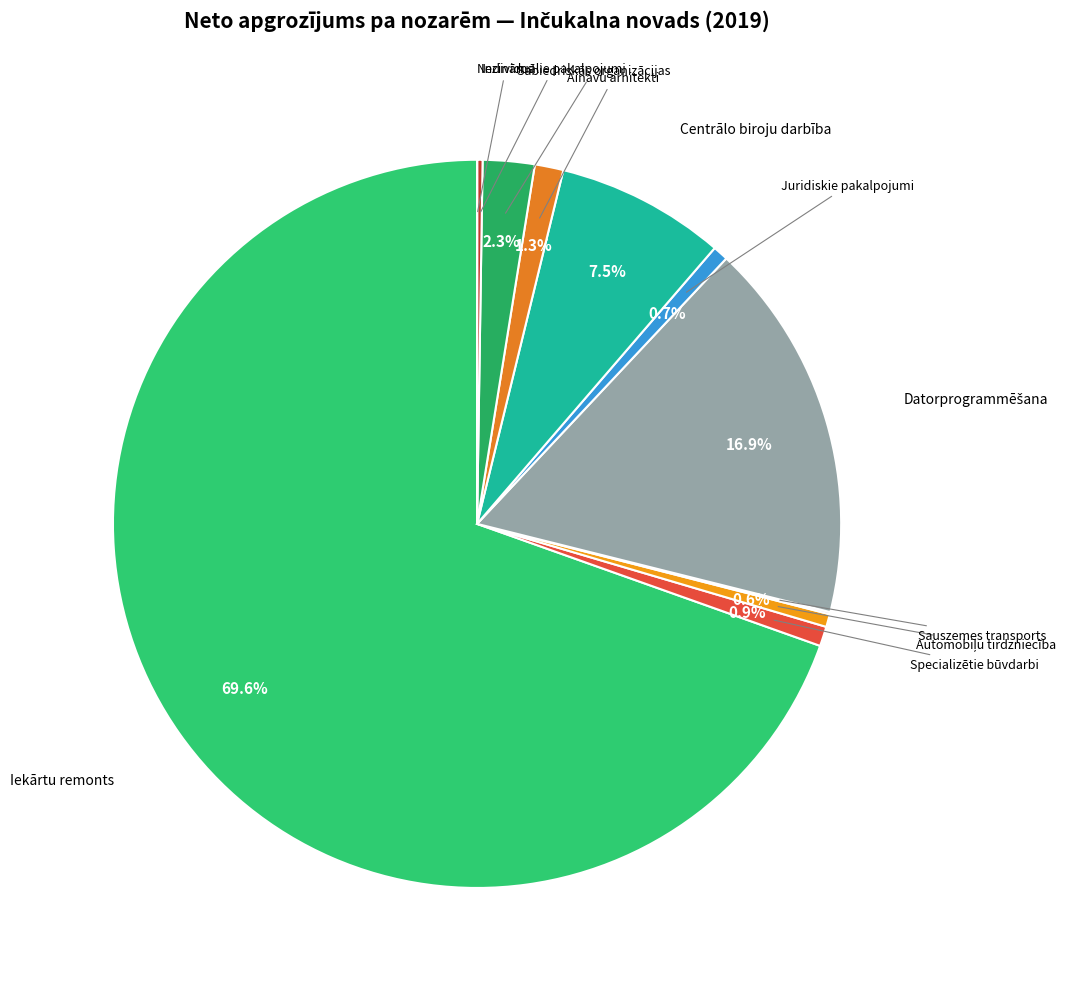

How many segments does this pie chart have?

11